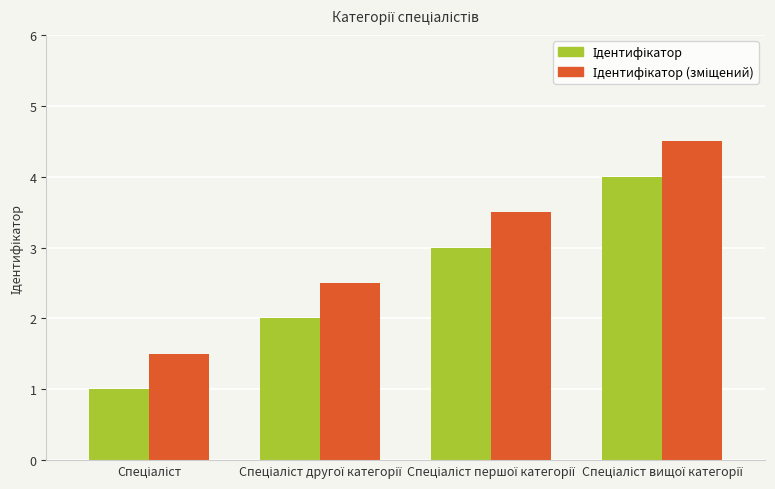

What is the smallest value displayed?

1.0